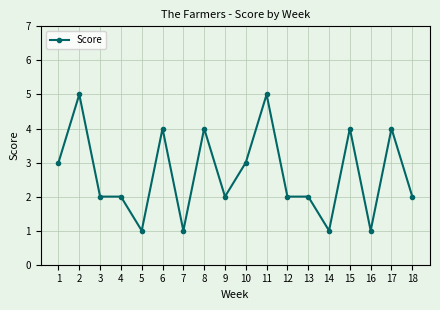

How many series are shown in this chart?

1